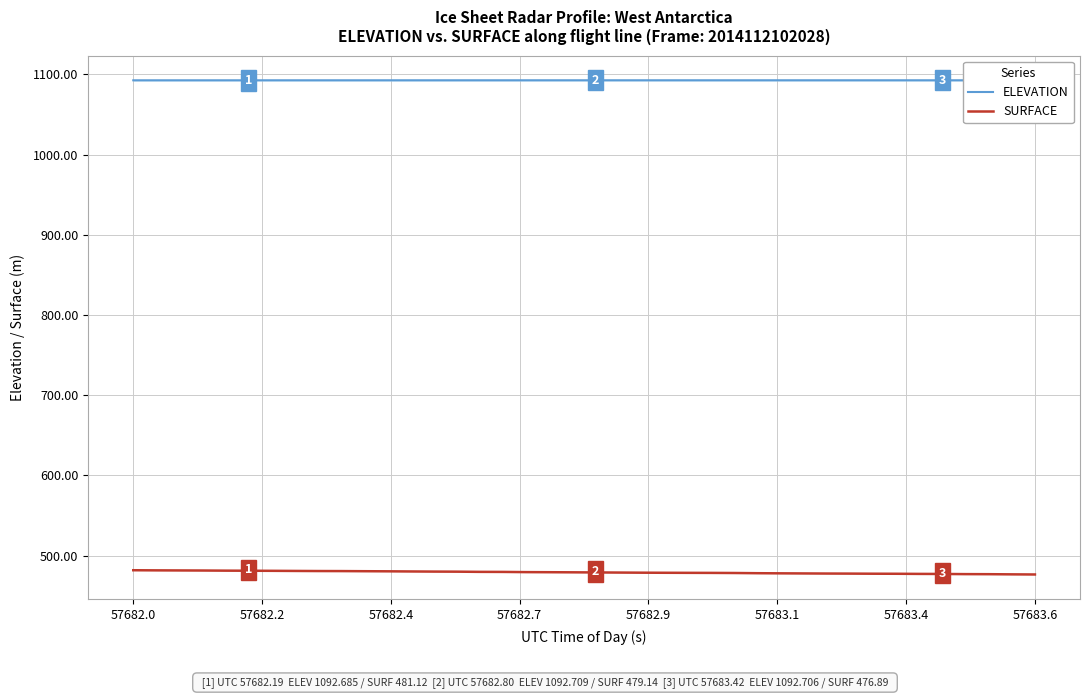

True or false: ELEVATION and SURFACE cross at least once.

False